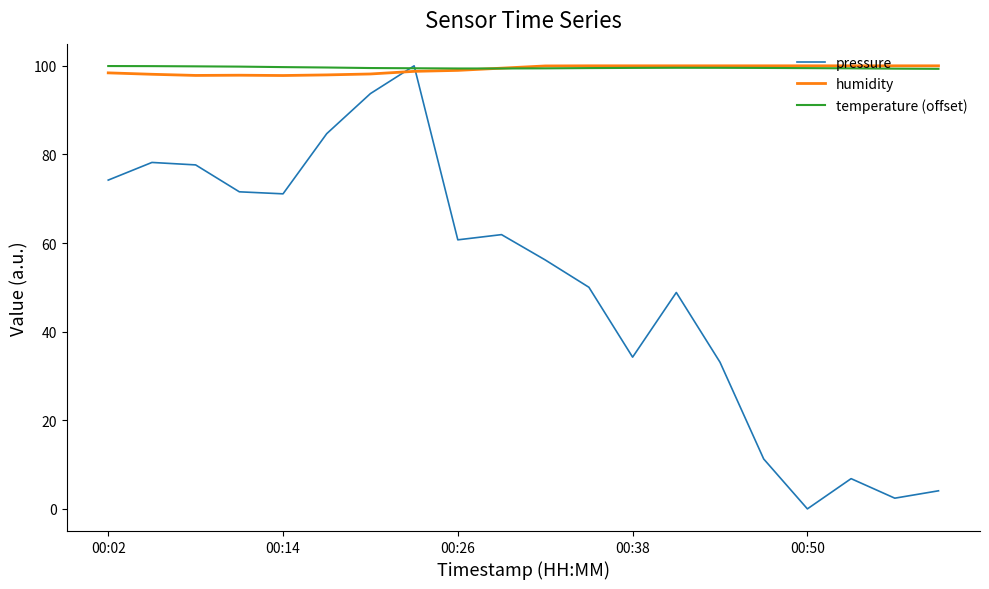

Which series has the largest range (max minus min)?

pressure